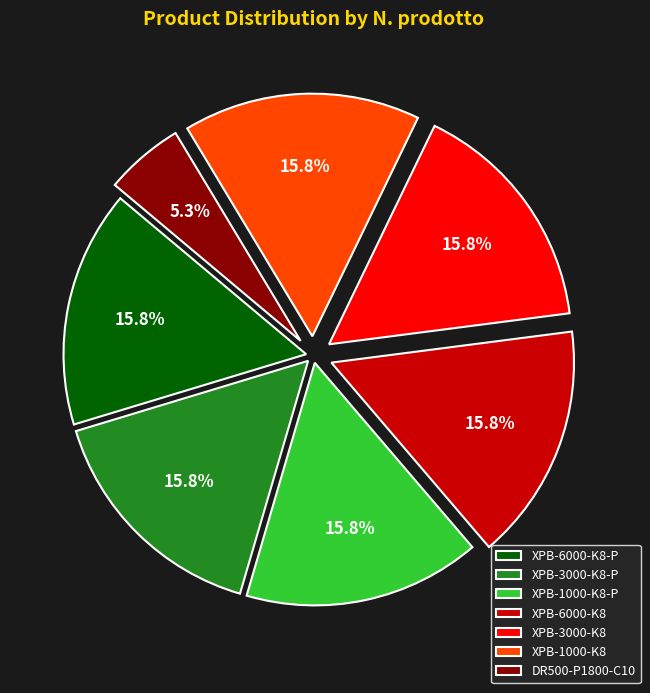

How many segments does this pie chart have?

7